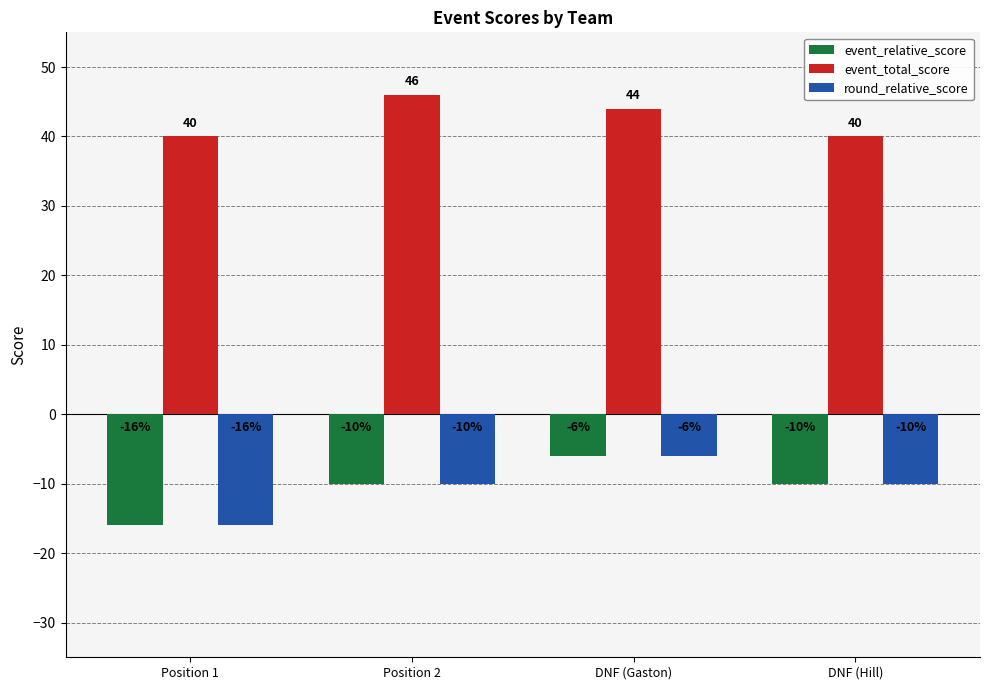

What is the approximate value of event_relative_score at Position 2, to the nearest 5?

-10